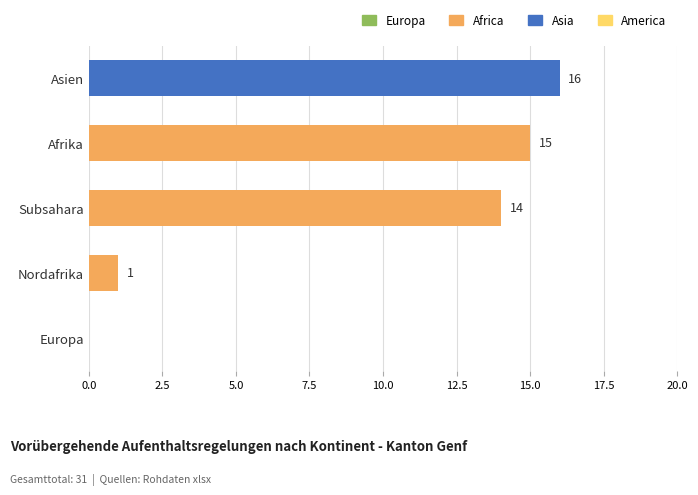

Where is the data nearest to the value 8?

Subsahara